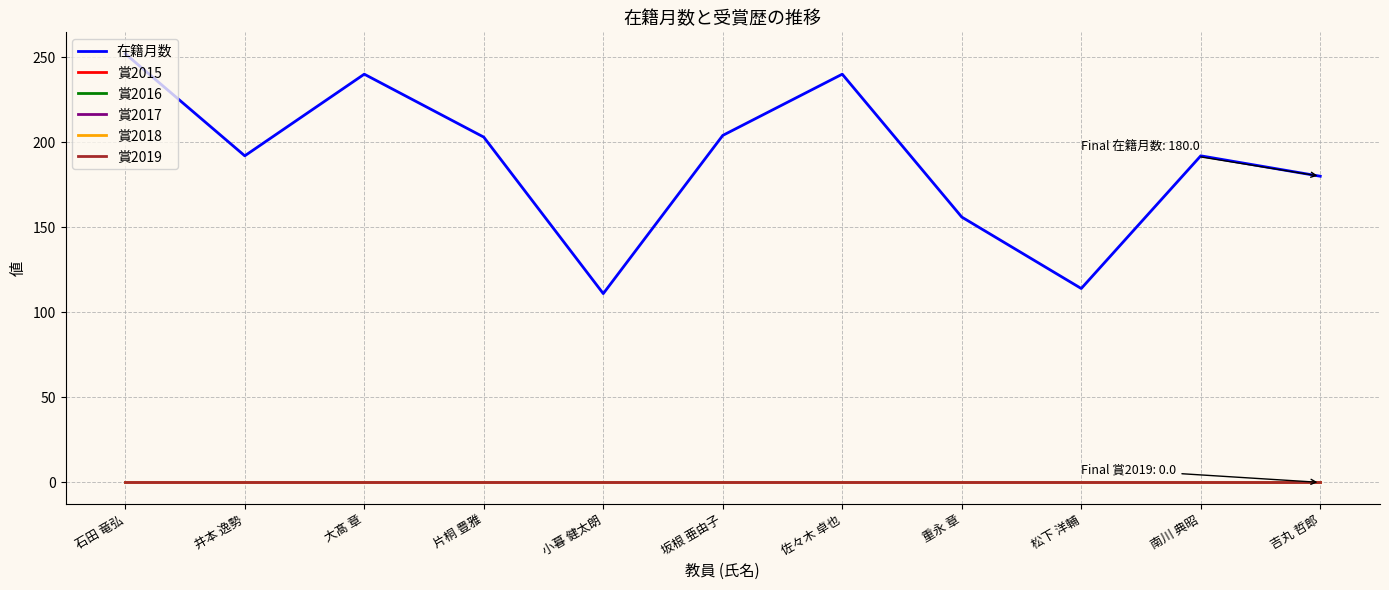

True or false: 賞2018 and 賞2015 cross at least once.

False